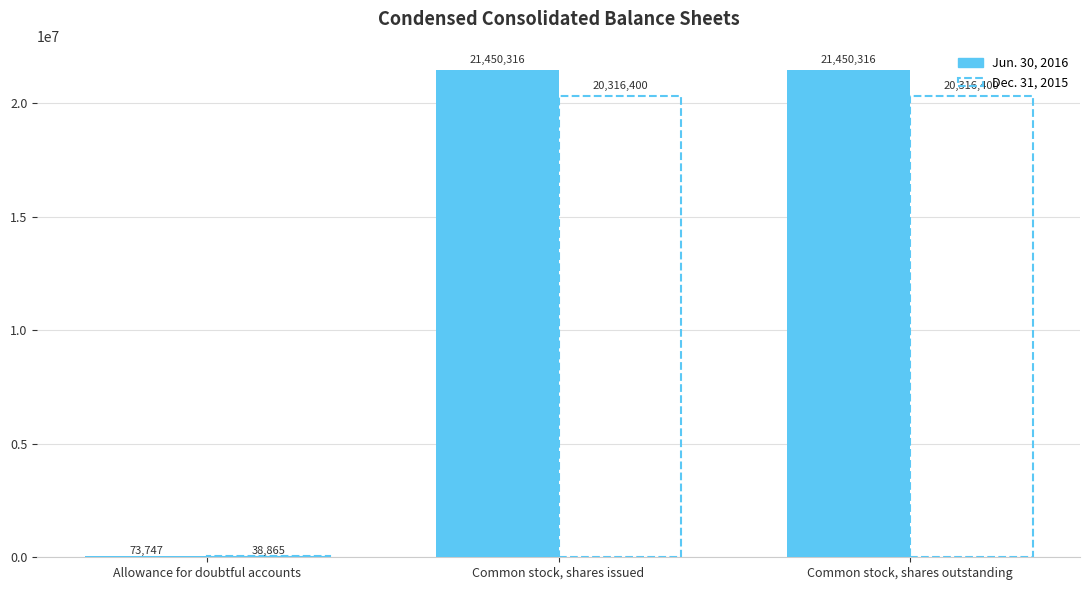

Are the bars grouped side by side (vs. stacked)?

Yes